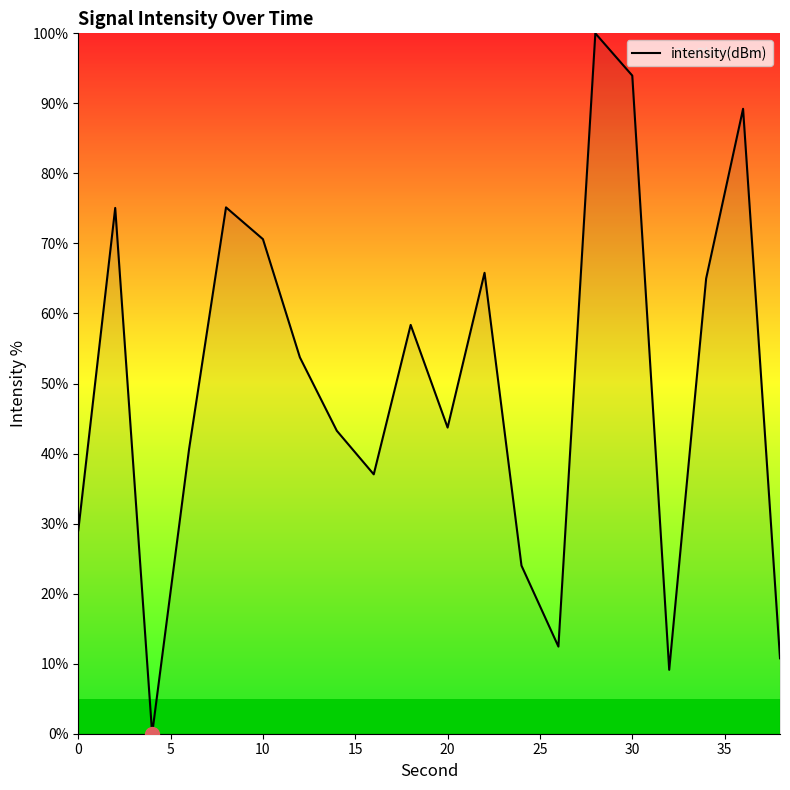

What is the difference between the maximum and minimum values?

100.0